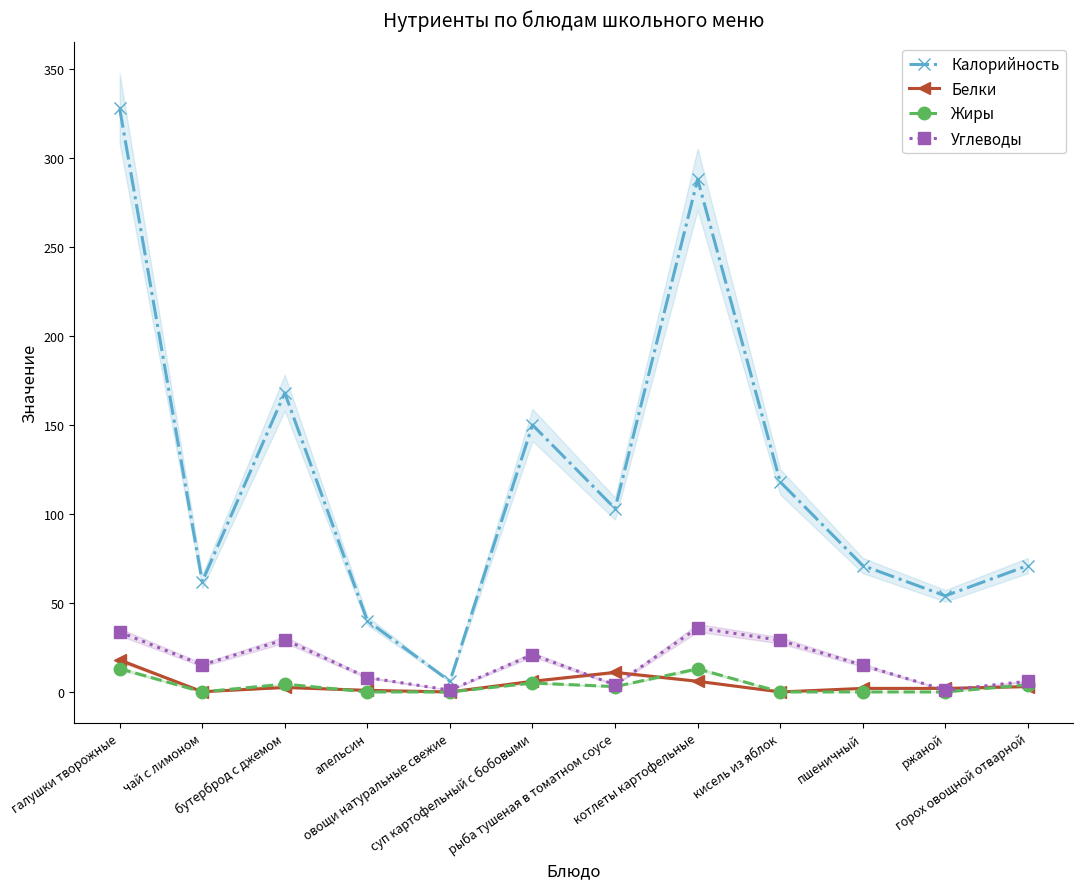

True or false: Жиры and Калорийность intersect in this chart.

False